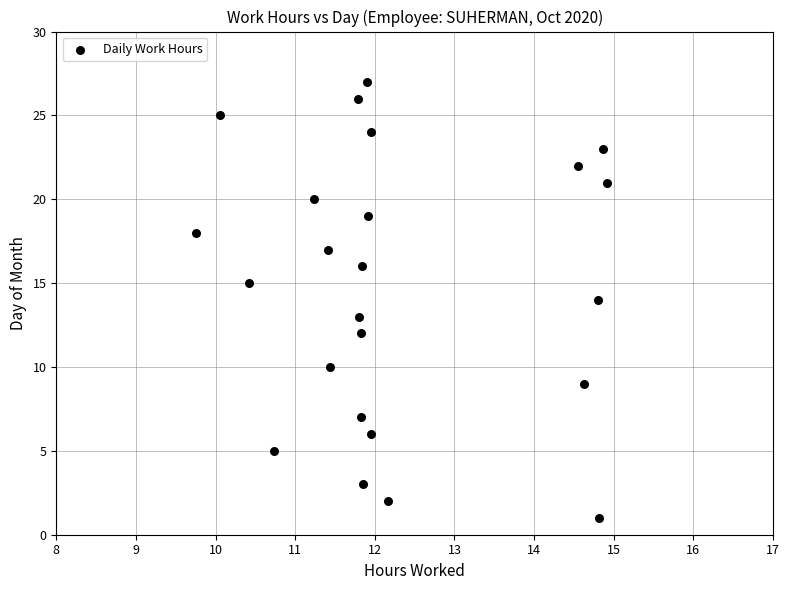

What is the range of Y values (max minus min)?

26